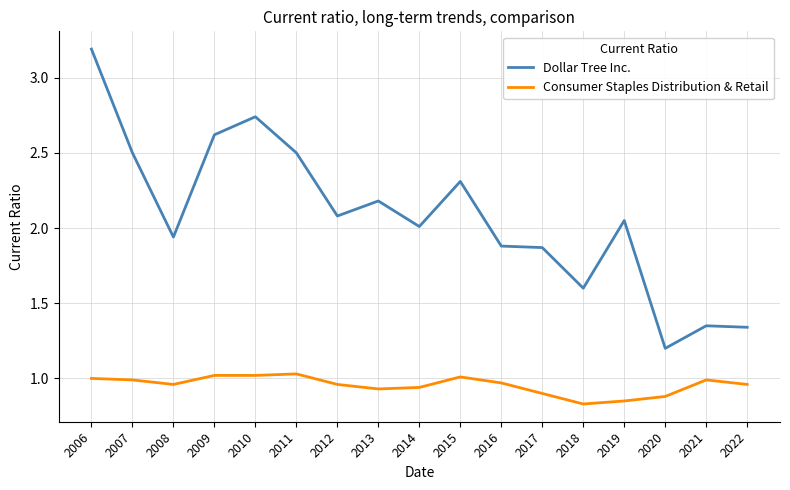

At which category does the chart reach its peak across all series?

2006